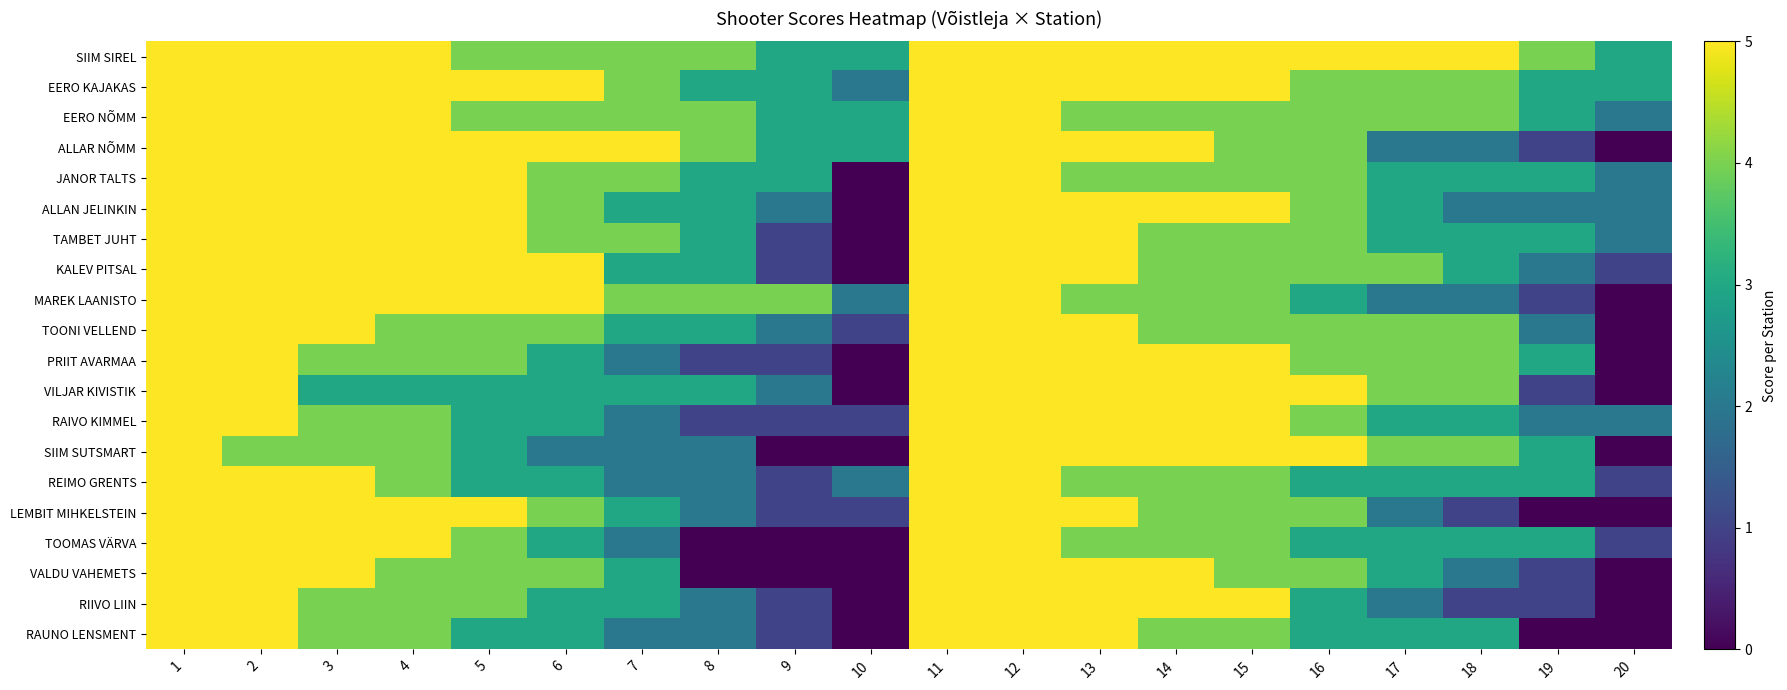

Reading right to left, transcribe all the data shown in this chart.

SIIM SIREL: 20=3	19=4	18=5	17=5	16=5	15=5	14=5	13=5	12=5	11=5	10=3	9=3	8=4	7=4	6=4	5=4	4=5	3=5	2=5	1=5
EERO KAJAKAS: 20=3	19=3	18=4	17=4	16=4	15=5	14=5	13=5	12=5	11=5	10=2	9=3	8=3	7=4	6=5	5=5	4=5	3=5	2=5	1=5
EERO NÕMM: 20=2	19=3	18=4	17=4	16=4	15=4	14=4	13=4	12=5	11=5	10=3	9=3	8=4	7=4	6=4	5=4	4=5	3=5	2=5	1=5
ALLAR NÕMM: 20=0	19=1	18=2	17=2	16=4	15=4	14=5	13=5	12=5	11=5	10=3	9=3	8=4	7=5	6=5	5=5	4=5	3=5	2=5	1=5
JANOR TALTS: 20=2	19=3	18=3	17=3	16=4	15=4	14=4	13=4	12=5	11=5	10=0	9=3	8=3	7=4	6=4	5=5	4=5	3=5	2=5	1=5
ALLAN JELINKIN: 20=2	19=2	18=2	17=3	16=4	15=5	14=5	13=5	12=5	11=5	10=0	9=2	8=3	7=3	6=4	5=5	4=5	3=5	2=5	1=5
TAMBET JUHT: 20=2	19=3	18=3	17=3	16=4	15=4	14=4	13=5	12=5	11=5	10=0	9=1	8=3	7=4	6=4	5=5	4=5	3=5	2=5	1=5
KALEV PITSAL: 20=1	19=2	18=3	17=4	16=4	15=4	14=4	13=5	12=5	11=5	10=0	9=1	8=3	7=3	6=5	5=5	4=5	3=5	2=5	1=5
MAREK LAANISTO: 20=0	19=1	18=2	17=2	16=3	15=4	14=4	13=4	12=5	11=5	10=2	9=4	8=4	7=4	6=5	5=5	4=5	3=5	2=5	1=5
TOONI VELLEND: 20=0	19=2	18=4	17=4	16=4	15=4	14=4	13=5	12=5	11=5	10=1	9=2	8=3	7=3	6=4	5=4	4=4	3=5	2=5	1=5
PRIIT AVARMAA: 20=0	19=3	18=4	17=4	16=4	15=5	14=5	13=5	12=5	11=5	10=0	9=1	8=1	7=2	6=3	5=4	4=4	3=4	2=5	1=5
VILJAR KIVISTIK: 20=0	19=1	18=4	17=4	16=5	15=5	14=5	13=5	12=5	11=5	10=0	9=2	8=3	7=3	6=3	5=3	4=3	3=3	2=5	1=5
RAIVO KIMMEL: 20=2	19=2	18=3	17=3	16=4	15=5	14=5	13=5	12=5	11=5	10=1	9=1	8=1	7=2	6=3	5=3	4=4	3=4	2=5	1=5
SIIM SUTSMART: 20=0	19=3	18=4	17=4	16=5	15=5	14=5	13=5	12=5	11=5	10=0	9=0	8=2	7=2	6=2	5=3	4=4	3=4	2=4	1=5
REIMO GRENTS: 20=1	19=3	18=3	17=3	16=3	15=4	14=4	13=4	12=5	11=5	10=2	9=1	8=2	7=2	6=3	5=3	4=4	3=5	2=5	1=5
LEMBIT MIHKELSTEIN: 20=0	19=0	18=1	17=2	16=4	15=4	14=4	13=5	12=5	11=5	10=1	9=1	8=2	7=3	6=4	5=5	4=5	3=5	2=5	1=5
TOOMAS VÄRVA: 20=1	19=3	18=3	17=3	16=3	15=4	14=4	13=4	12=5	11=5	10=0	9=0	8=0	7=2	6=3	5=4	4=5	3=5	2=5	1=5
VALDU VAHEMETS: 20=0	19=1	18=2	17=3	16=4	15=4	14=5	13=5	12=5	11=5	10=0	9=0	8=0	7=3	6=4	5=4	4=4	3=5	2=5	1=5
RIIVO LIIN: 20=0	19=1	18=1	17=2	16=3	15=5	14=5	13=5	12=5	11=5	10=0	9=1	8=2	7=3	6=3	5=4	4=4	3=4	2=5	1=5
RAUNO LENSMENT: 20=0	19=0	18=3	17=3	16=3	15=4	14=4	13=5	12=5	11=5	10=0	9=1	8=2	7=2	6=3	5=3	4=4	3=4	2=5	1=5